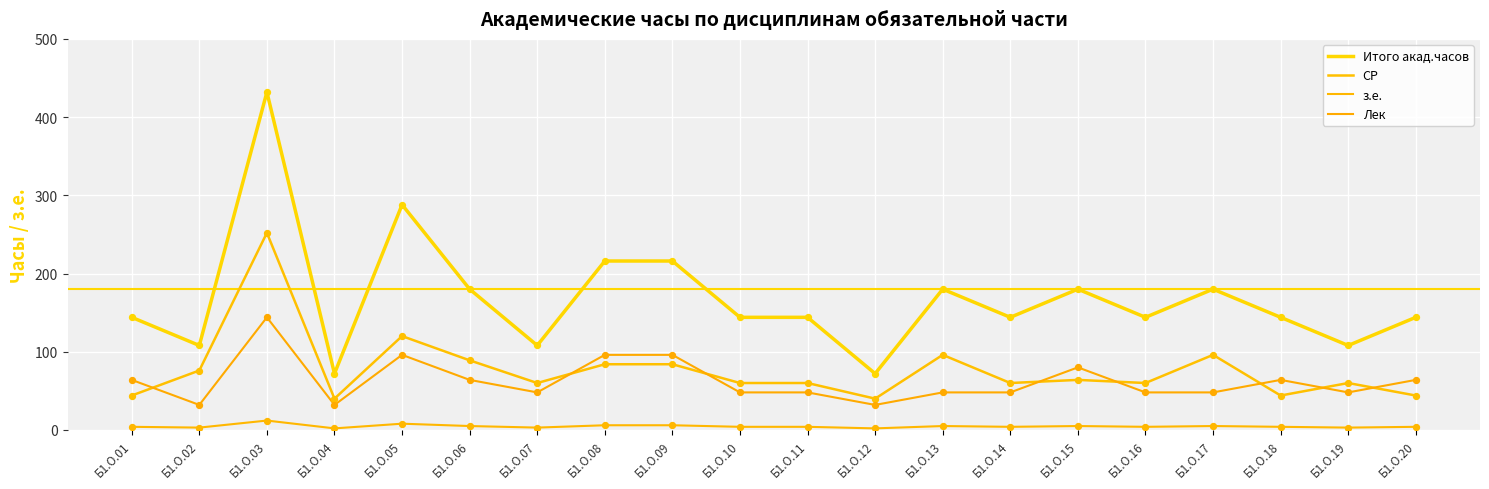

What are all the series names shown in the legend?

Итого акад.часов, СР, з.е., Лек